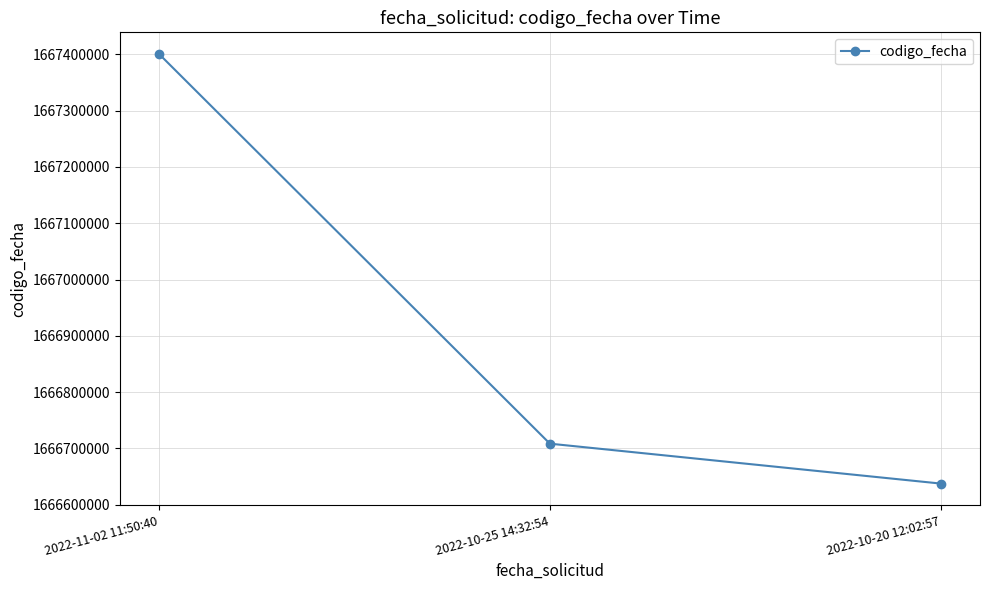

What is the sum of all values?

5000747004